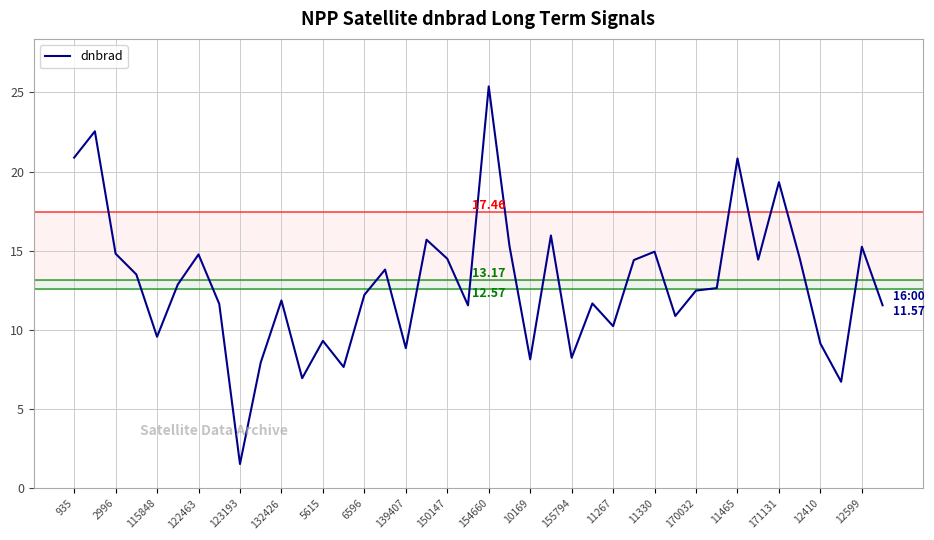

What is the difference between the maximum and minimum values?

23.8